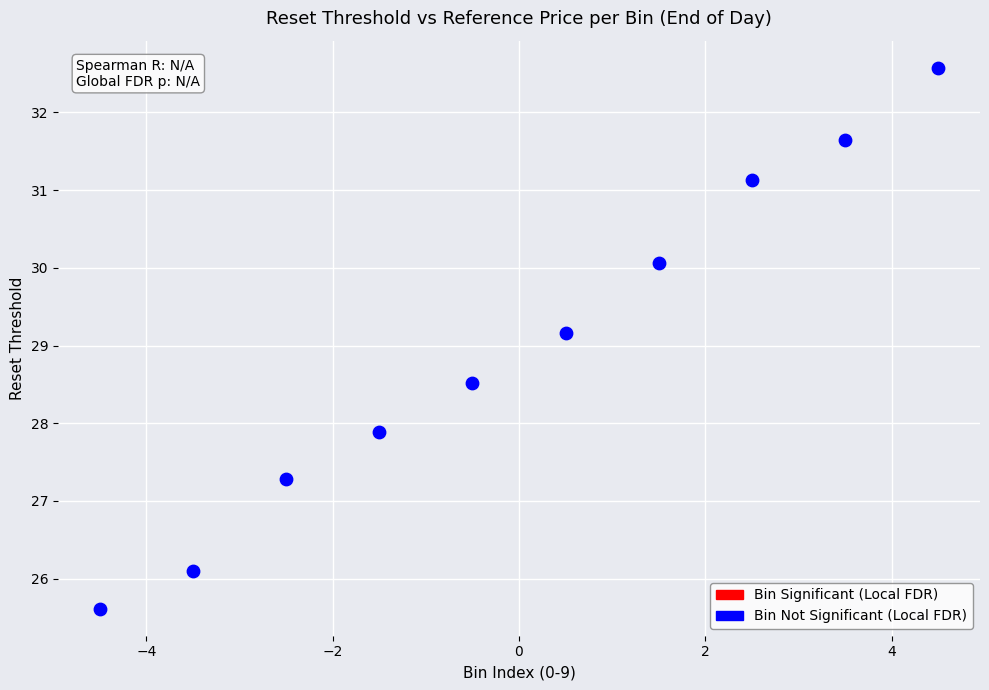

What Y value in the scatter plot is closest to 29?

29.2